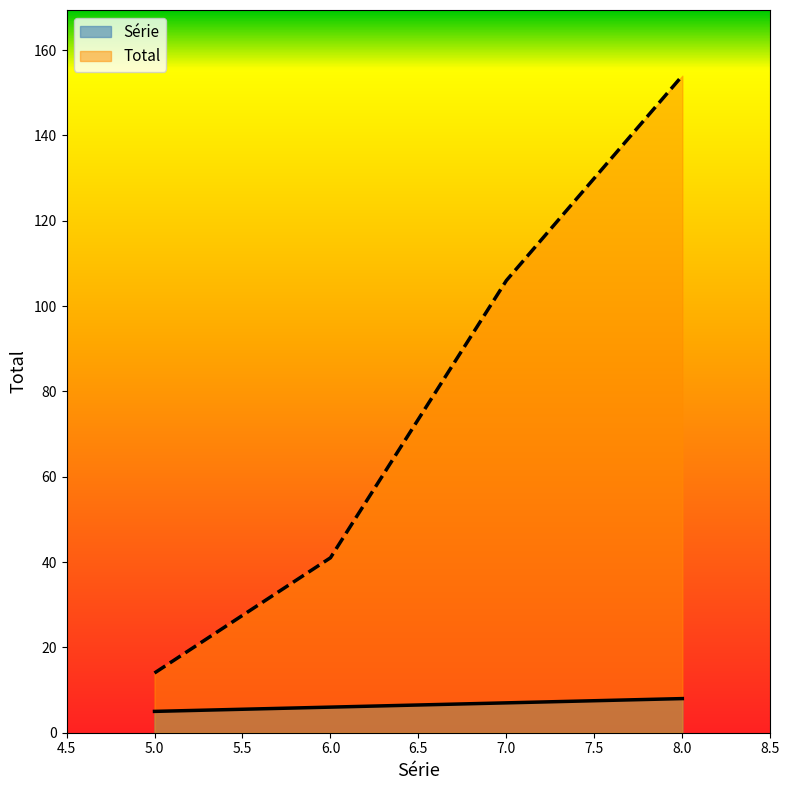

Which series has the largest total across all categories?

Total